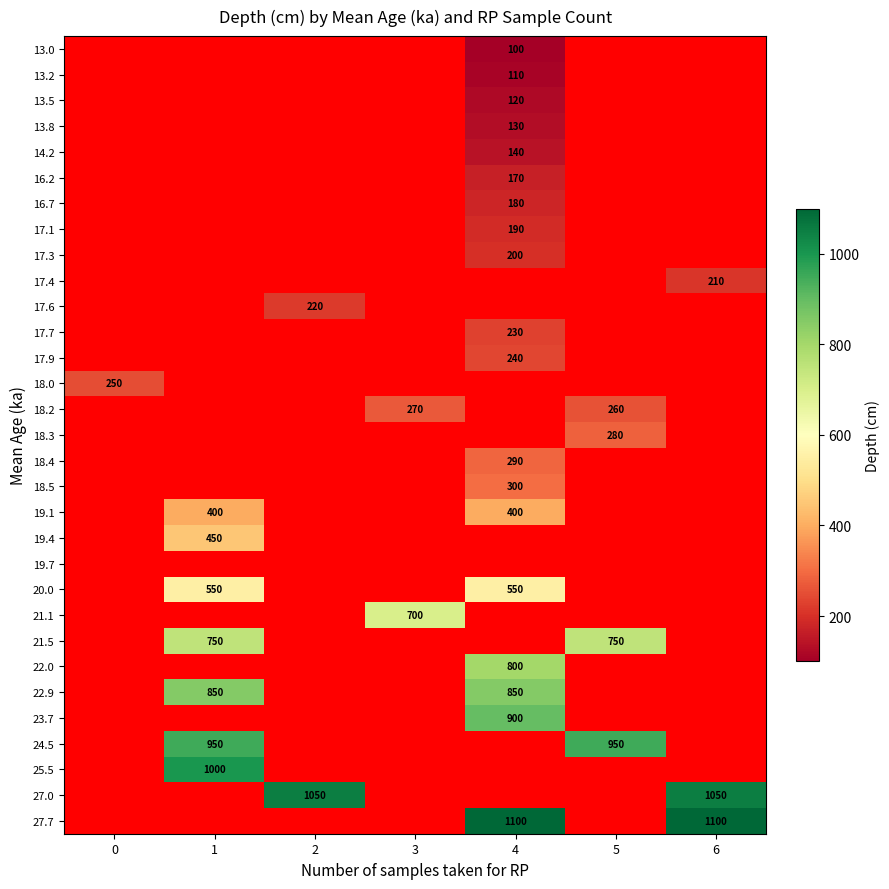

At which category is the sum across all series the highest?

4